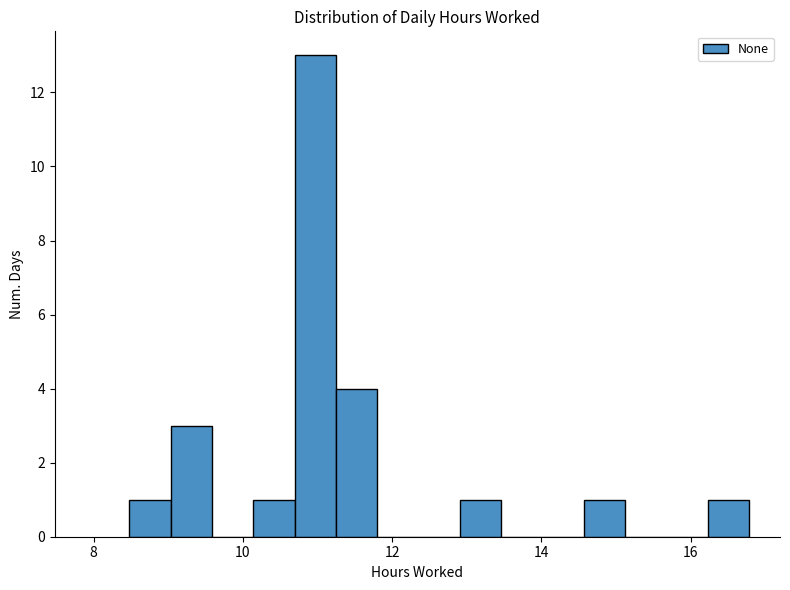

Around what value on the x-axis is the tallest bar? Give the approximate position of its centre, as read against the axis.

11.0